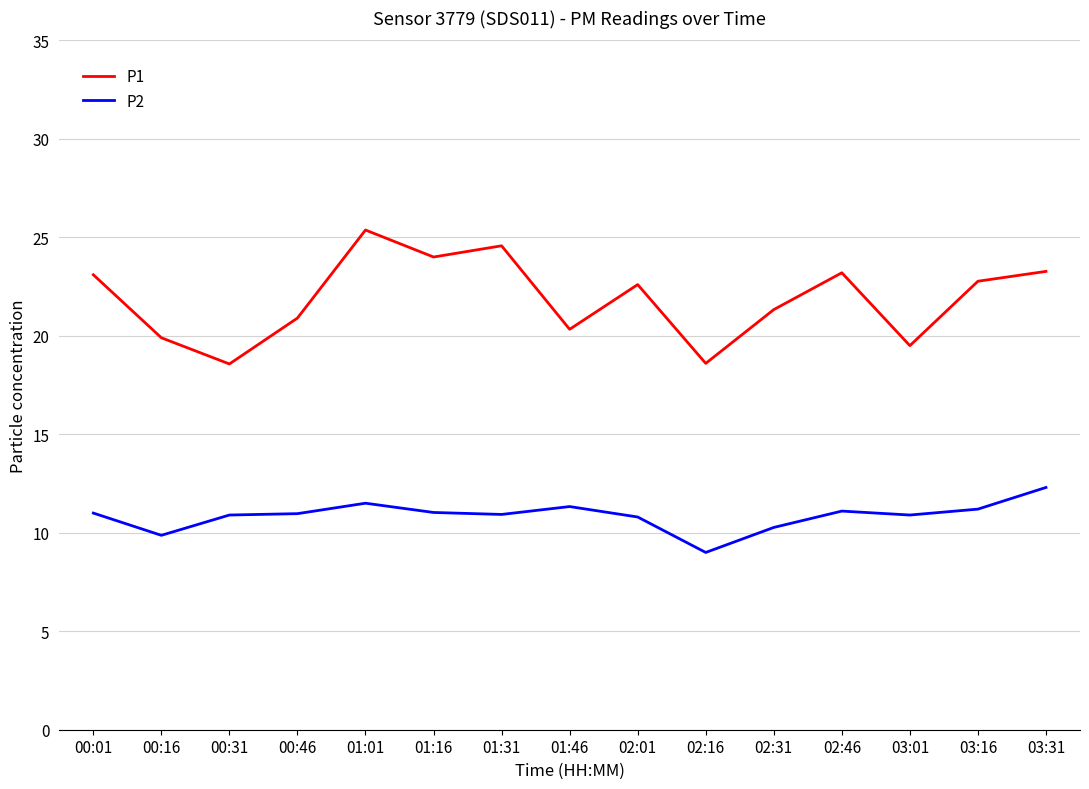

List the series in order of their overall mean, lowest first.

P2, P1